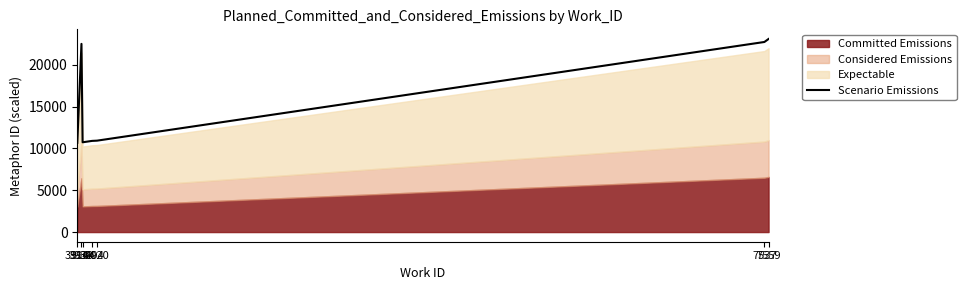

At which category does the chart reach its minimum across all series?

3916